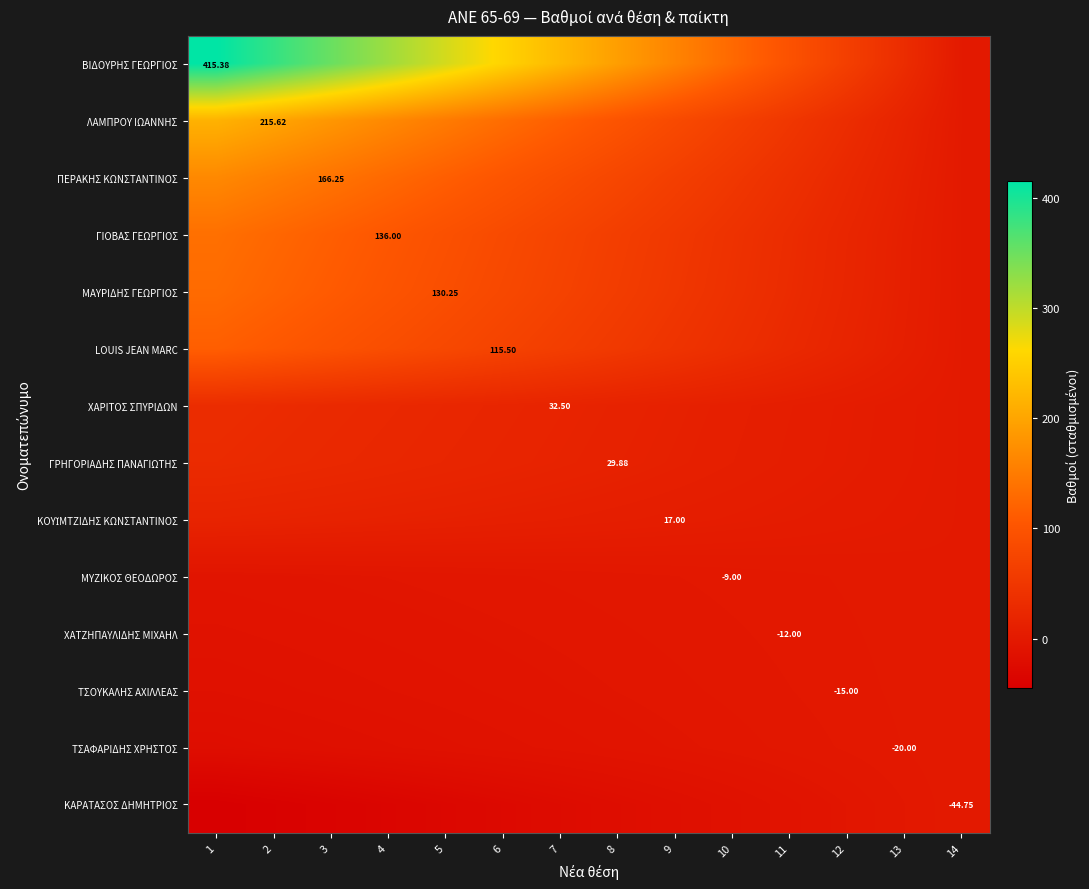

What is the total value across all series at 1?

1157.6